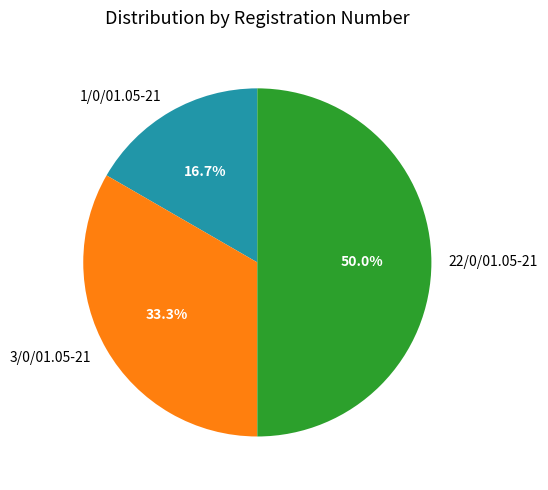

Which slice is the largest?

22/0/01.05-21